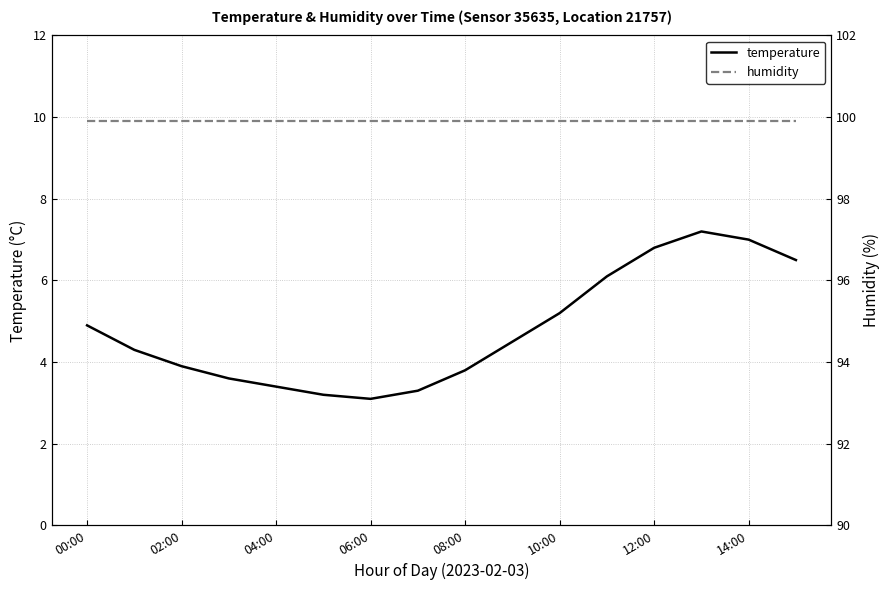

True or false: temperature has a value of 2.1 at 08:00.

False